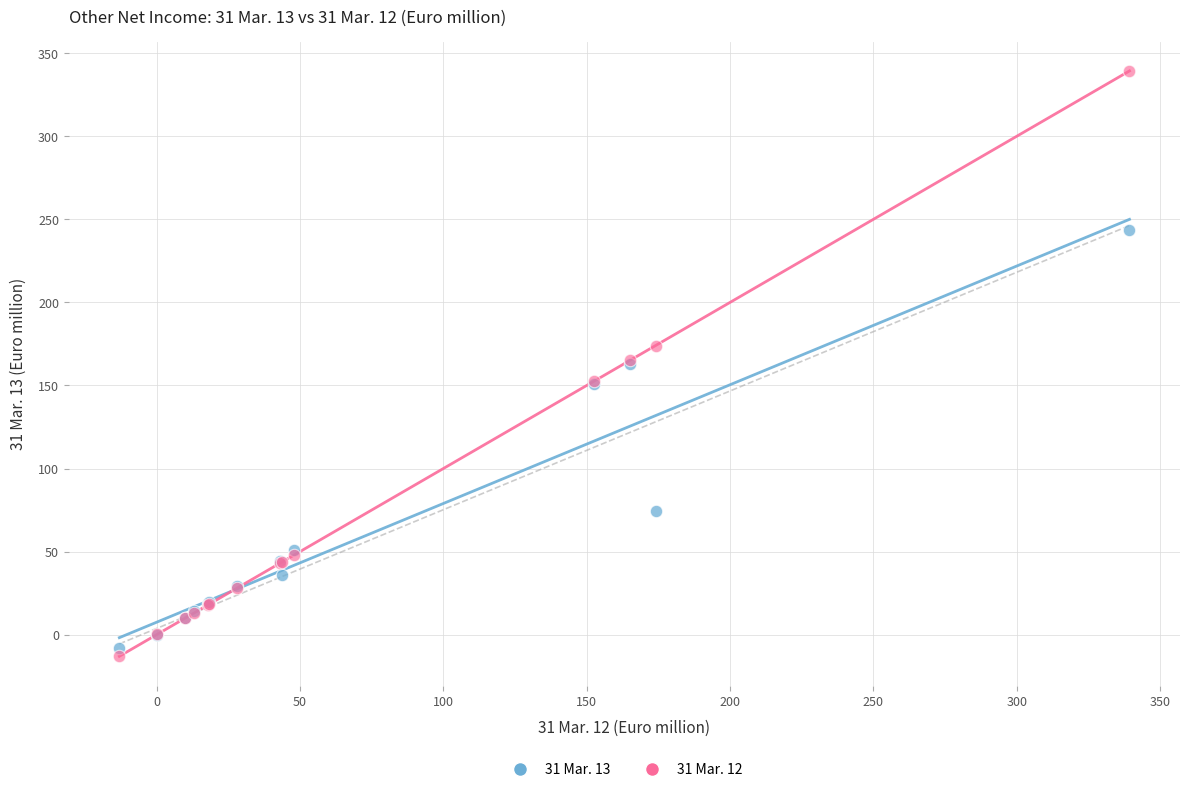

Which series contains the lowest Y value?

31 Mar. 12